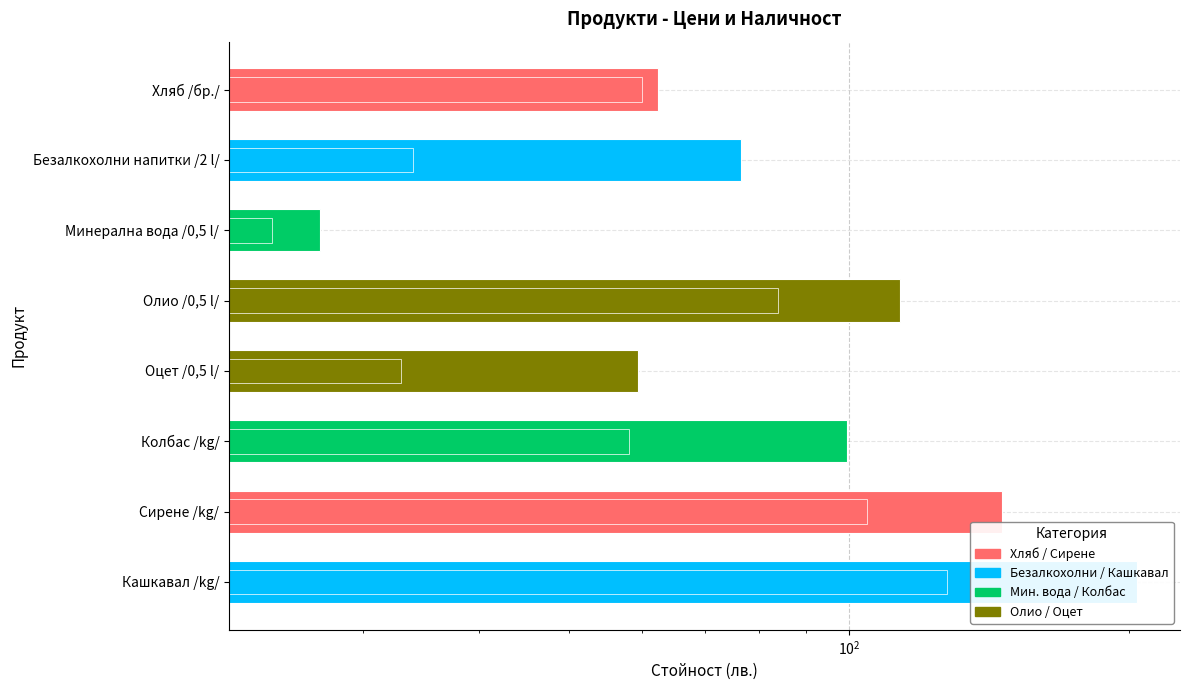

What is the sum of all Цена общо values?

788.6